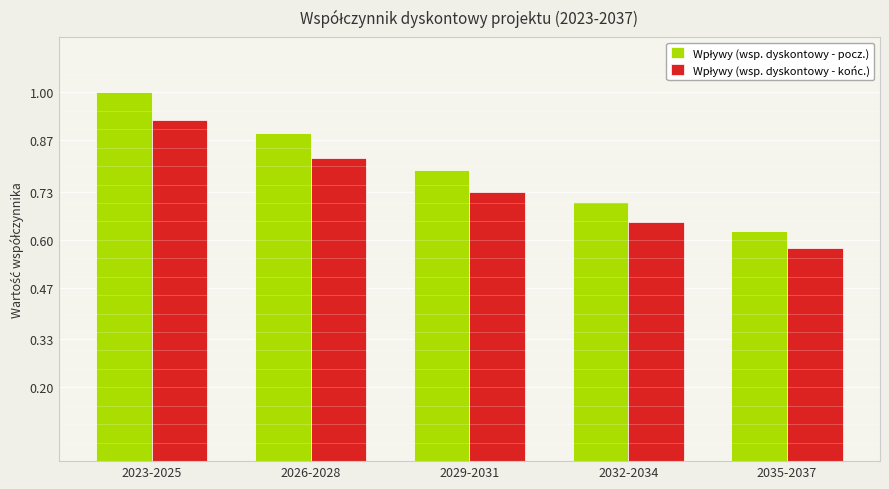

Which category has the highest value across all series?

2023-2025